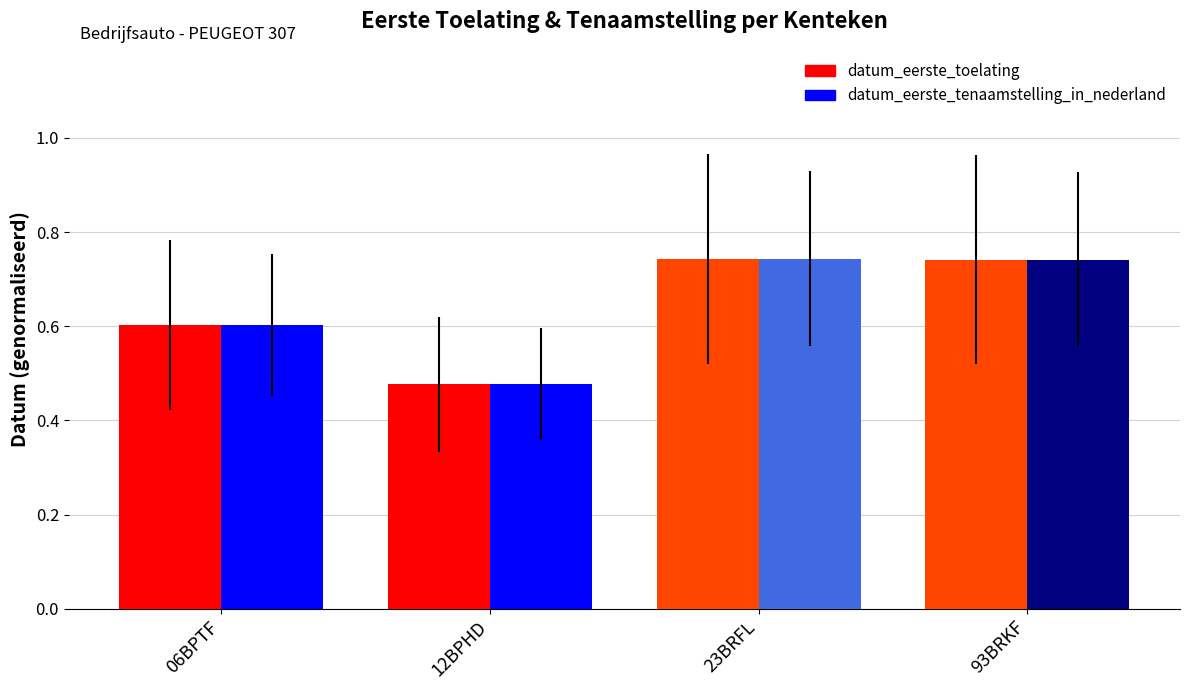

The datum_eerste_toelating series shows 0.2 at 12BPHD. True or false?

False